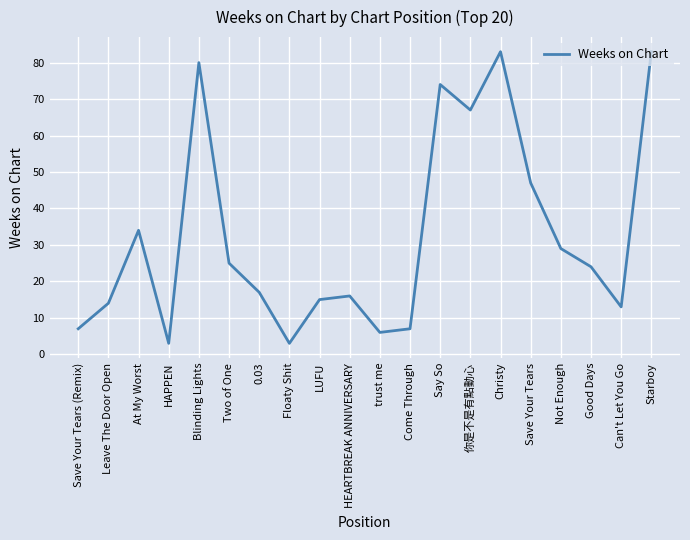

At which category does the data reach its first local valley?

HAPPEN